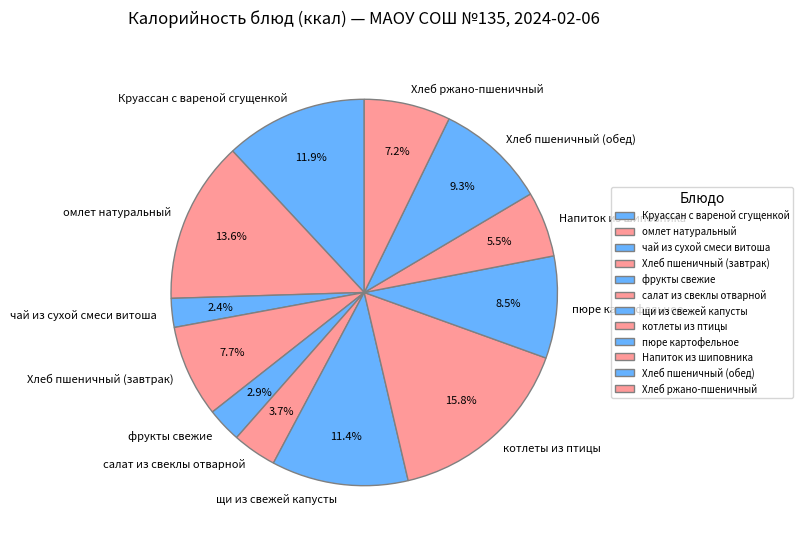

Is омлет натуральный the majority of the pie?

No